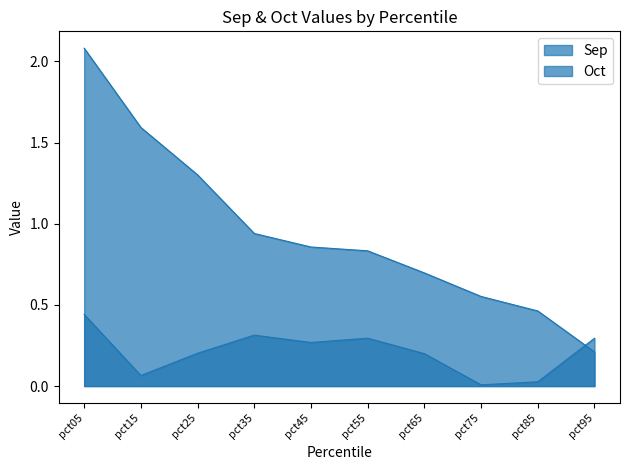

The Sep series shows 0.3 at pct35. True or false?

True